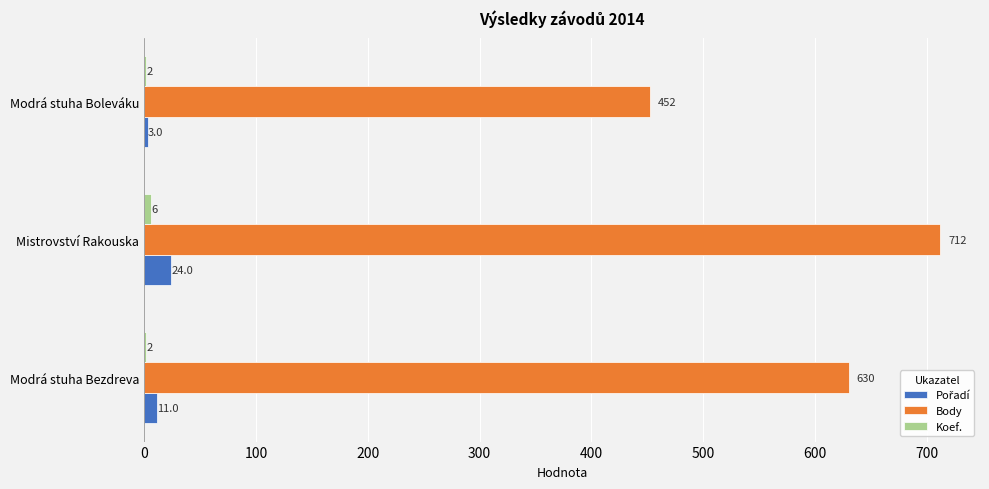

The Body series shows 1152 at Mistrovství Rakouska. True or false?

False